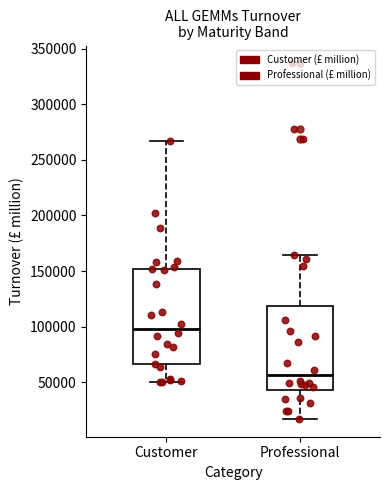

Reading left to right, read every box against the y-axis: the position of its median line, the range the box covers, and the ends of its whiskers. The values are not printed on the chart, so give them approximately, as read against the axis.

Customer: median 100000, box 65000 to 150000, whiskers 50000 to 265000
Professional: median 55000, box 45000 to 120000, whiskers 15000 to 165000